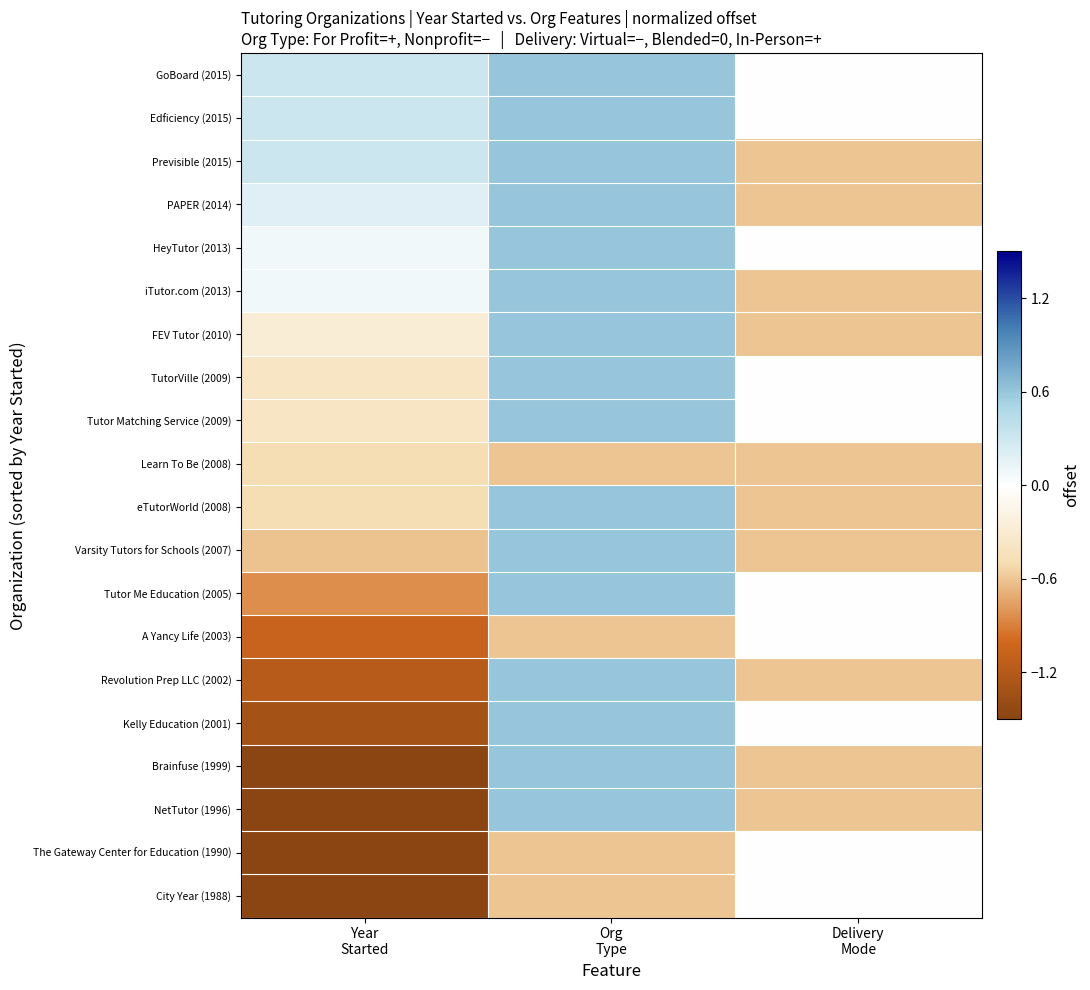

Reading left to right, what are all the values shown in this chart?

GoBoard (2015): Year
Started=0.3	Org
Type=0.6	Delivery
Mode=0.0
Edficiency (2015): Year
Started=0.3	Org
Type=0.6	Delivery
Mode=0.0
Previsible (2015): Year
Started=0.3	Org
Type=0.6	Delivery
Mode=-0.6
PAPER (2014): Year
Started=0.2	Org
Type=0.6	Delivery
Mode=-0.6
HeyTutor (2013): Year
Started=0.1	Org
Type=0.6	Delivery
Mode=0.0
iTutor.com (2013): Year
Started=0.1	Org
Type=0.6	Delivery
Mode=-0.6
FEV Tutor (2010): Year
Started=-0.3	Org
Type=0.6	Delivery
Mode=-0.6
TutorVille (2009): Year
Started=-0.4	Org
Type=0.6	Delivery
Mode=0.0
Tutor Matching Service (2009): Year
Started=-0.4	Org
Type=0.6	Delivery
Mode=0.0
Learn To Be (2008): Year
Started=-0.5	Org
Type=-0.6	Delivery
Mode=-0.6
eTutorWorld (2008): Year
Started=-0.5	Org
Type=0.6	Delivery
Mode=-0.6
Varsity Tutors for Schools (2007): Year
Started=-0.6	Org
Type=0.6	Delivery
Mode=-0.6
Tutor Me Education (2005): Year
Started=-0.8	Org
Type=0.6	Delivery
Mode=0.0
A Yancy Life (2003): Year
Started=-1.1	Org
Type=-0.6	Delivery
Mode=0.0
Revolution Prep LLC (2002): Year
Started=-1.2	Org
Type=0.6	Delivery
Mode=-0.6
Kelly Education (2001): Year
Started=-1.3	Org
Type=0.6	Delivery
Mode=0.0
Brainfuse (1999): Year
Started=-1.5	Org
Type=0.6	Delivery
Mode=-0.6
NetTutor (1996): Year
Started=-1.9	Org
Type=0.6	Delivery
Mode=-0.6
The Gateway Center for Education (1990): Year
Started=-2.6	Org
Type=-0.6	Delivery
Mode=0.0
City Year (1988): Year
Started=-2.8	Org
Type=-0.6	Delivery
Mode=0.0